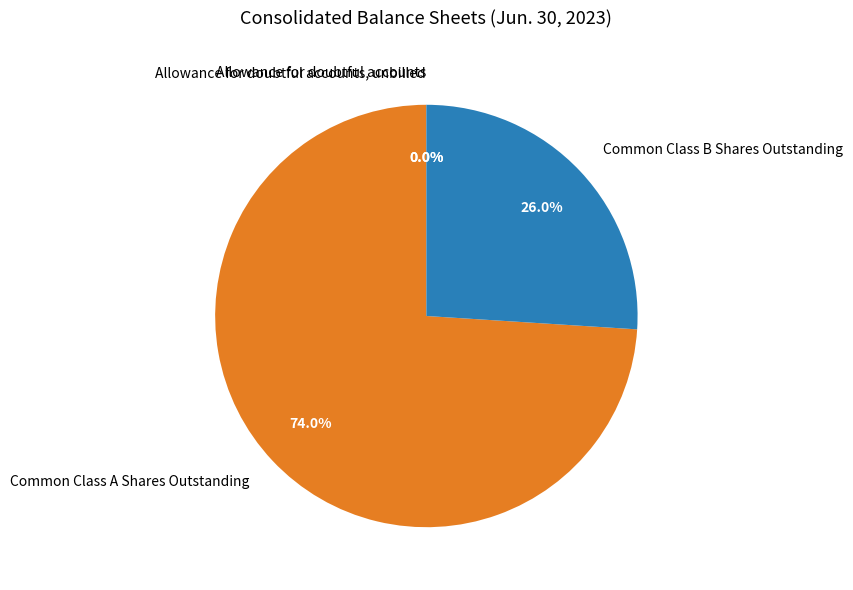

Is there any slice that represents more than half of the pie?

Yes